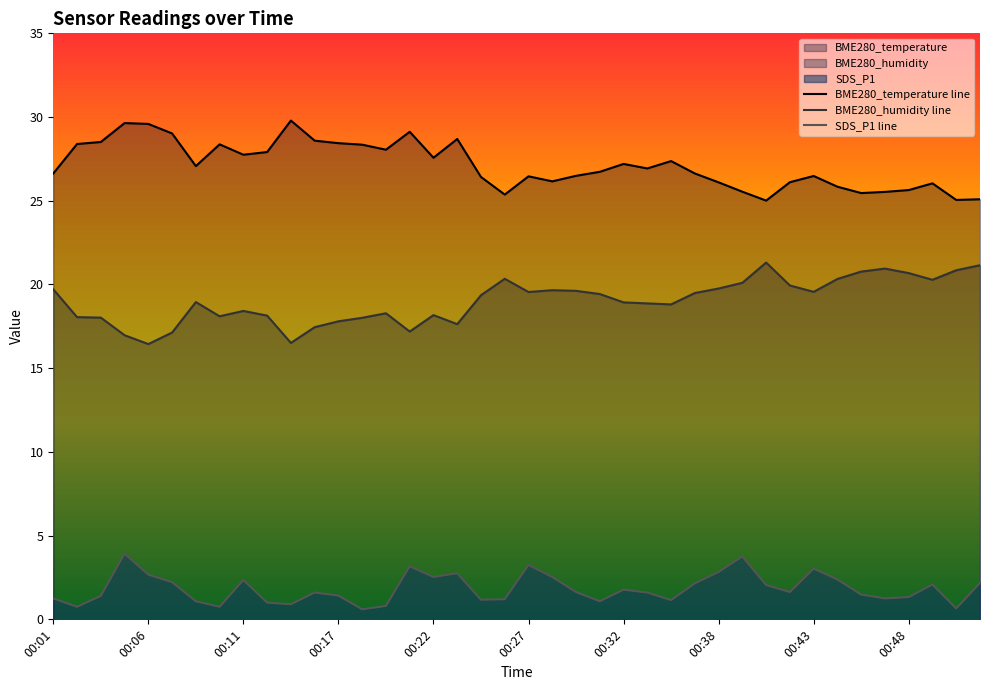

True or false: BME280_temperature line and SDS_P1 line intersect in this chart.

False